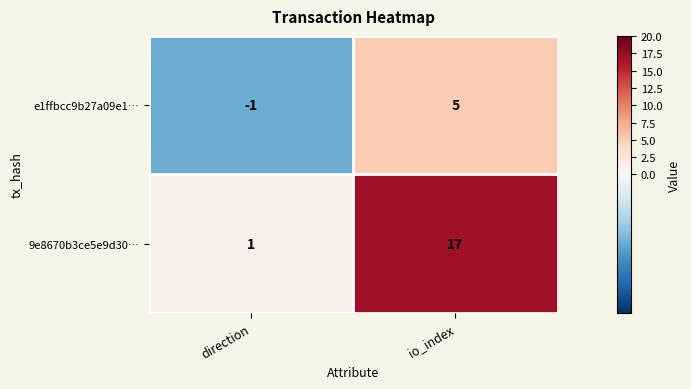

Which label corresponds to the largest value in the chart?

io_index